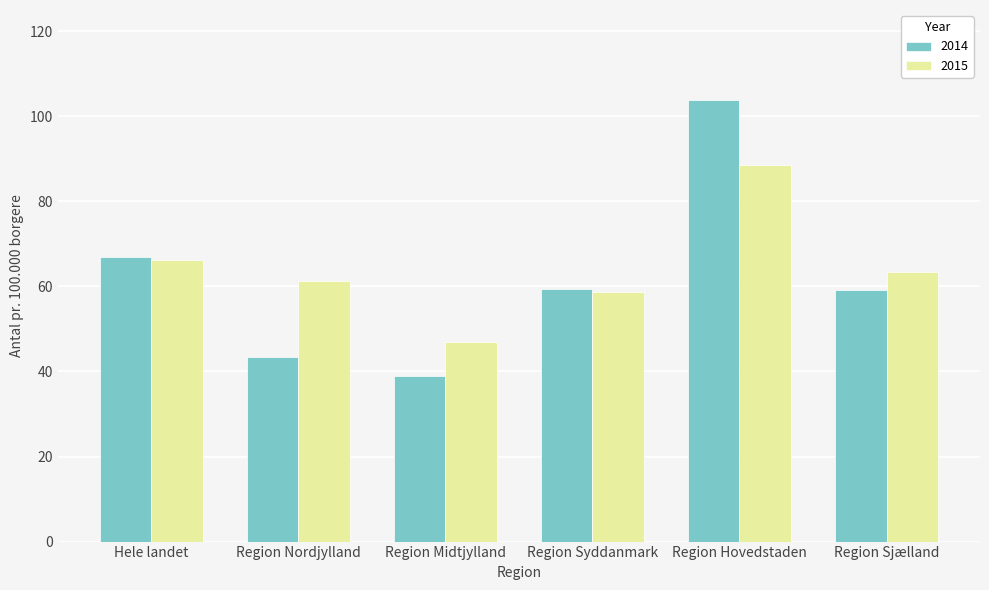

What is the sum of all 2015 values?

384.7